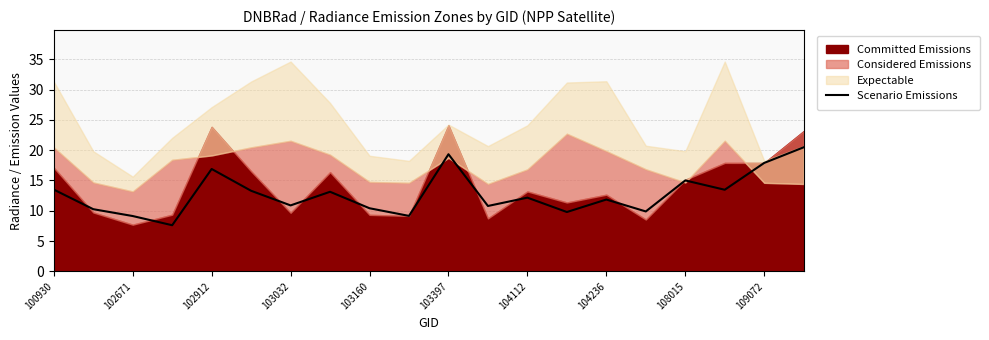

What is the maximum value for Scenario Emissions?

20.5